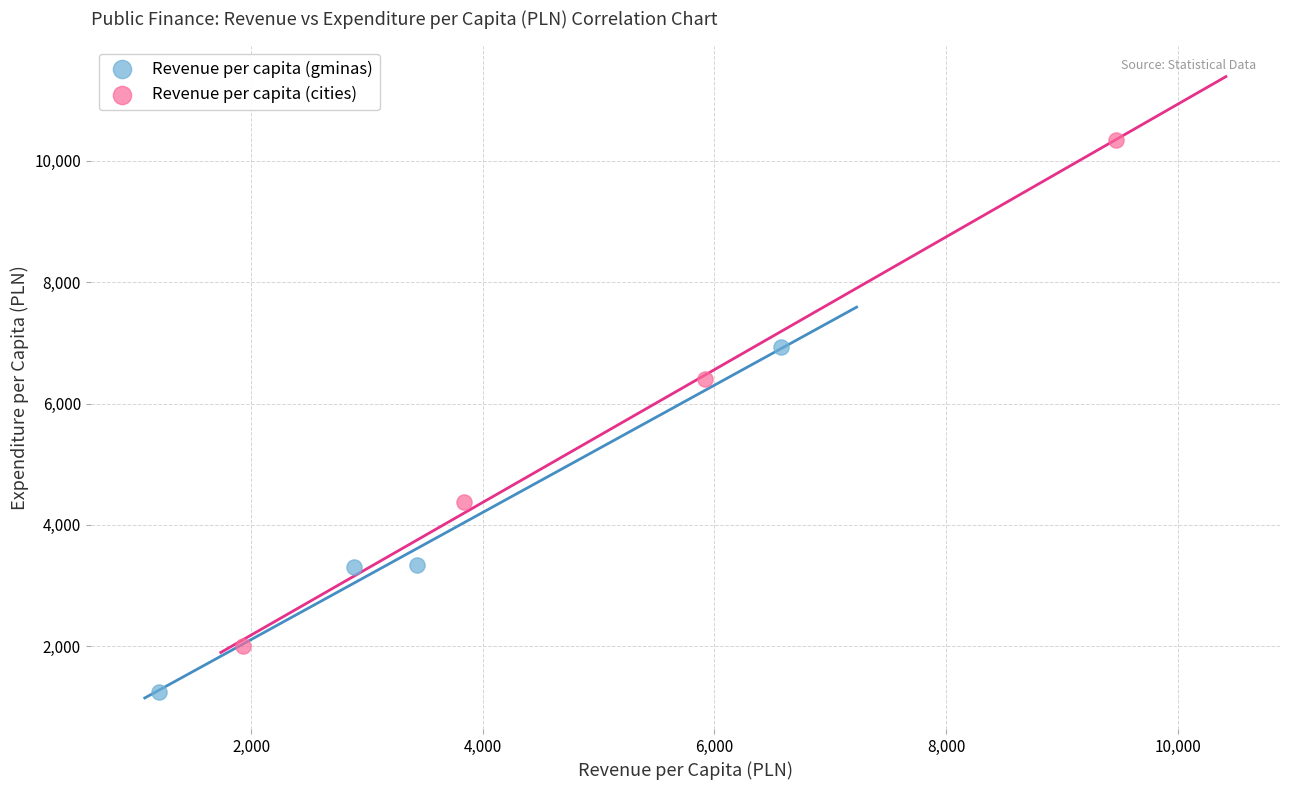

Which series reaches the maximum Y coordinate?

Revenue per capita (cities)